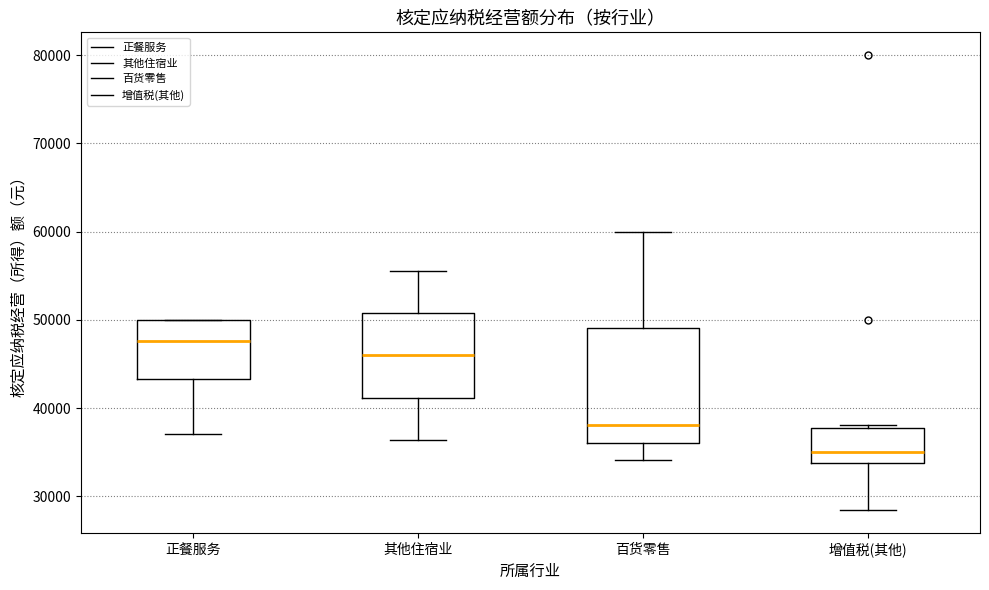

Reading left to right, read every box against the y-axis: the position of its median line, the range the box covers, and the ends of its whiskers. The values are not printed on the chart, so give them approximately, as read against the axis.

正餐服务: median 48000, box 43000 to 50000, whiskers 37000 to 50000
其他住宿业: median 46000, box 41000 to 51000, whiskers 36000 to 56000
百货零售: median 38000, box 36000 to 49000, whiskers 34000 to 60000
增值税(其他): median 35000, box 34000 to 38000, whiskers 28000 to 38000 (just above the box's upper edge)